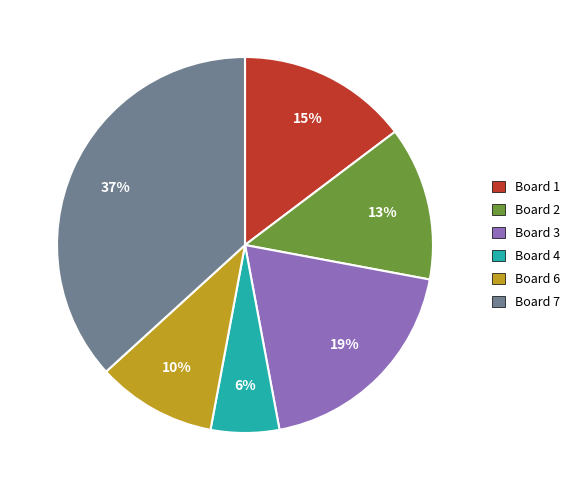

Approximately how many times larger is the value at Board 3 compared to Board 7?

0.5